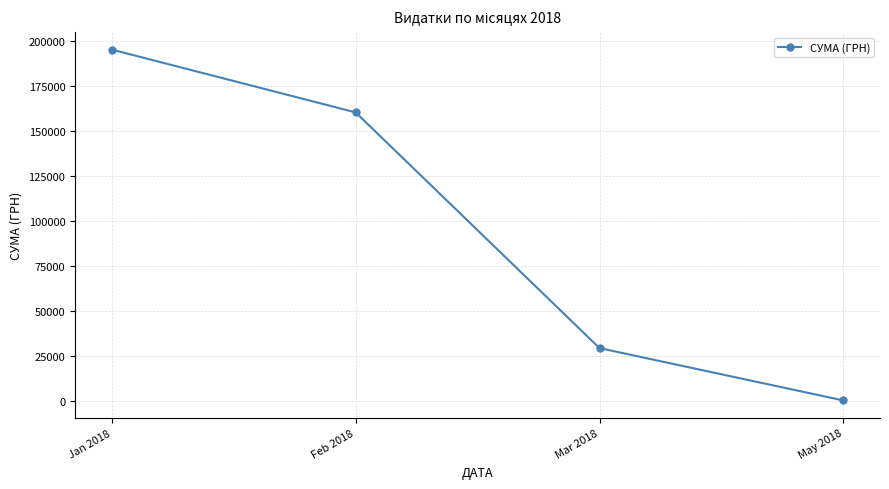

Reading left to right, list all the values displayed in this chart.

Jan 2018=195350.1	Feb 2018=160459.1	Mar 2018=29533.4	May 2018=456.3